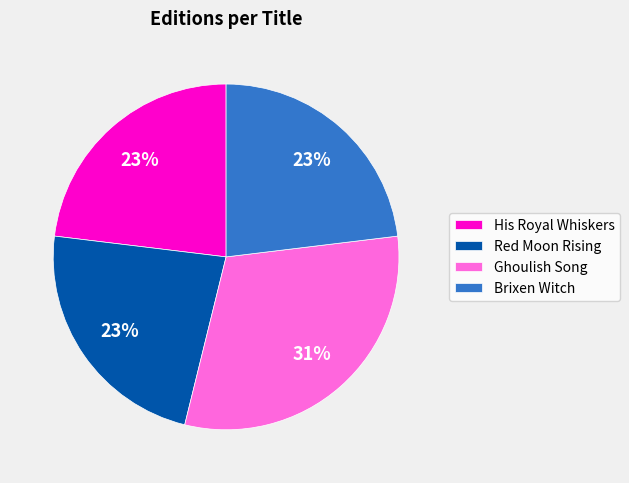

Which slice is the largest?

Ghoulish Song